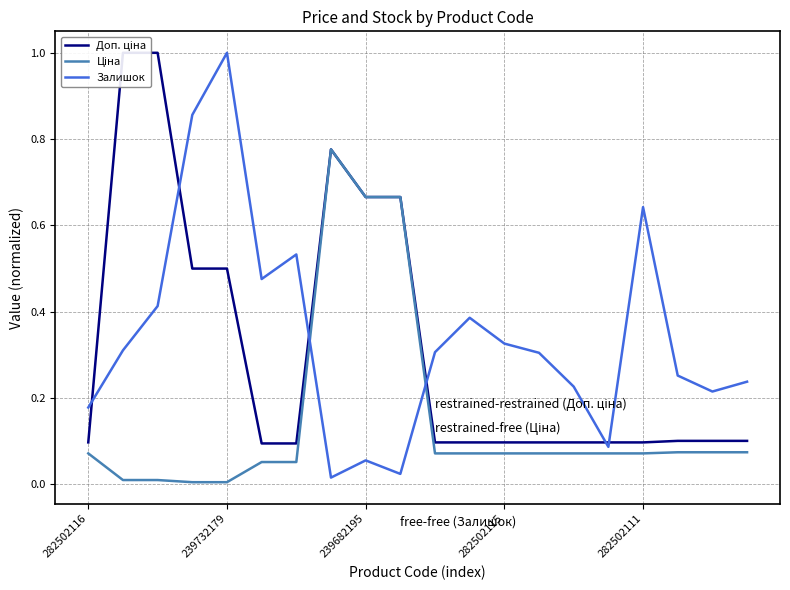

What is the difference between the second highest and minimum values in the Залишок series?

0.8